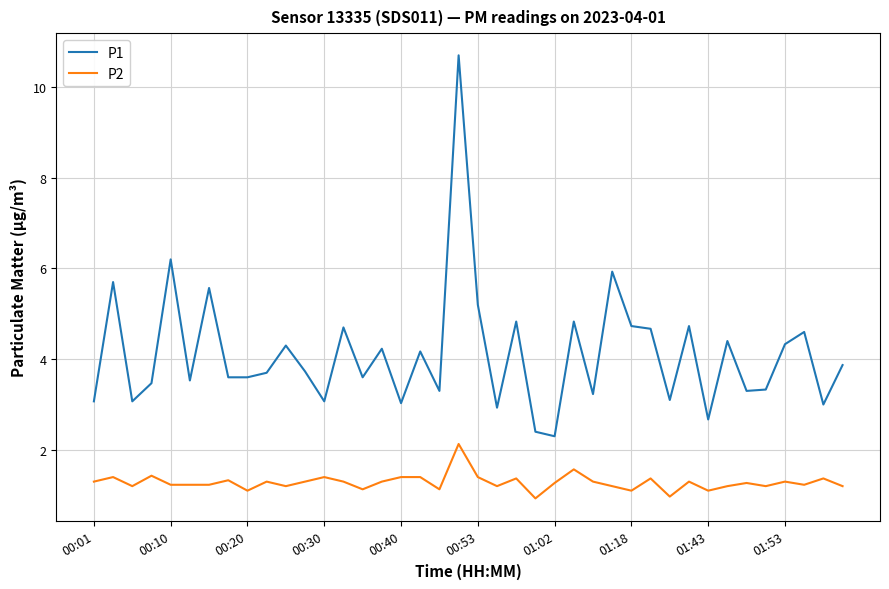

Rank the series by their maximum value, from lowest to highest.

P2, P1